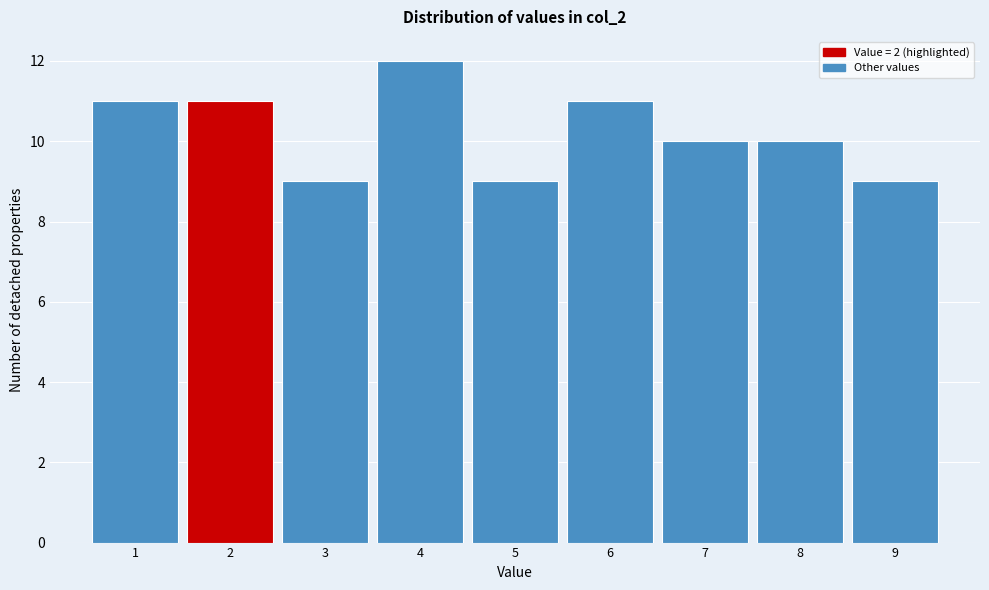

Reading left to right, list every bar in this chart as the range it spans on the x-axis followed by its height. The values are not printed on the chart, so give them approximately, as read against the axis.

0.5 to 1.5: 11
1.5 to 2.5: 11
2.5 to 3.5: 9
3.5 to 4.5: 12
4.5 to 5.5: 9
5.5 to 6.5: 11
6.5 to 7.5: 10
7.5 to 8.5: 10
8.5 to 9.5: 9